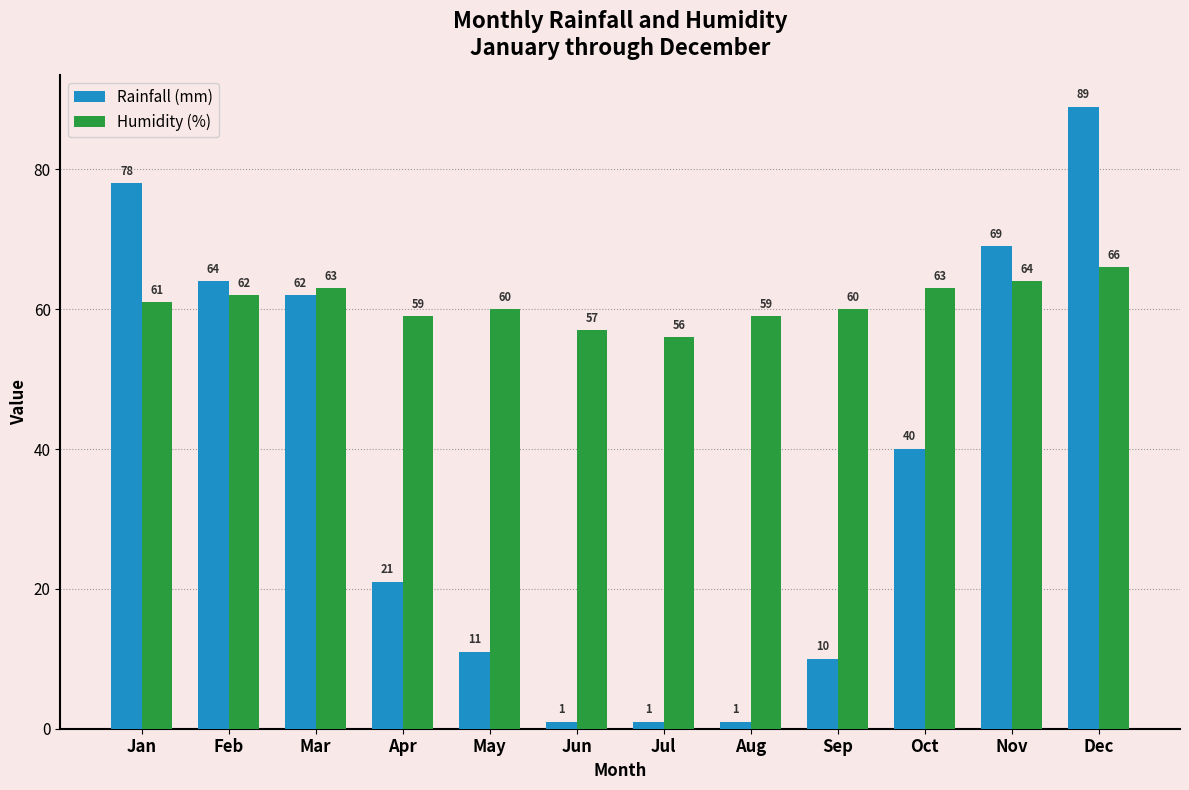

Which category has the highest value in the Rainfall (mm) series?

Dec